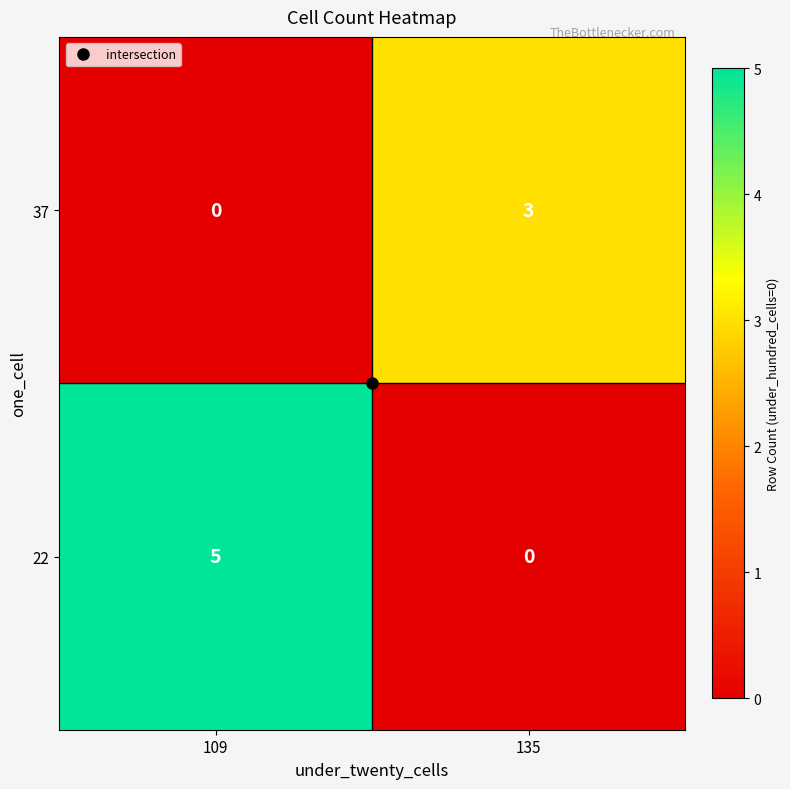

Rank the series at 109 from highest to lowest value.

22, 37